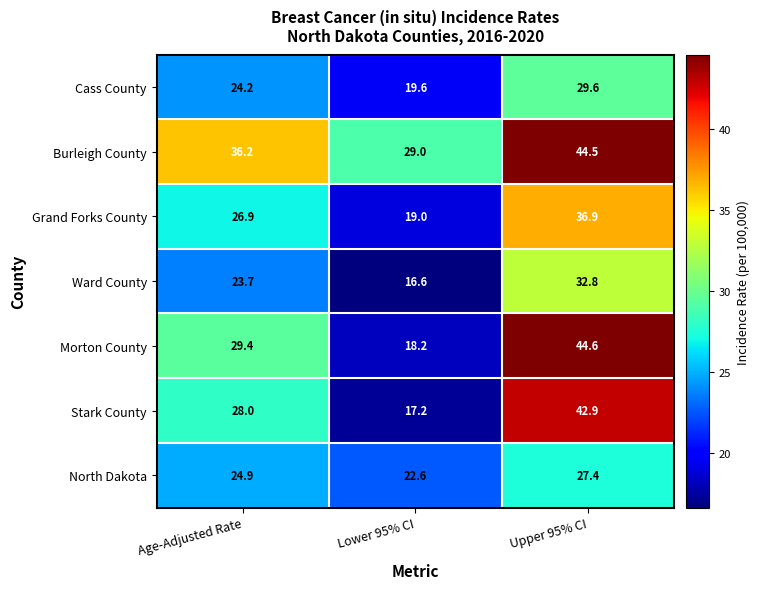

What is the sum of the Burleigh County values at Upper 95% CI and Age-Adjusted Rate?

80.7